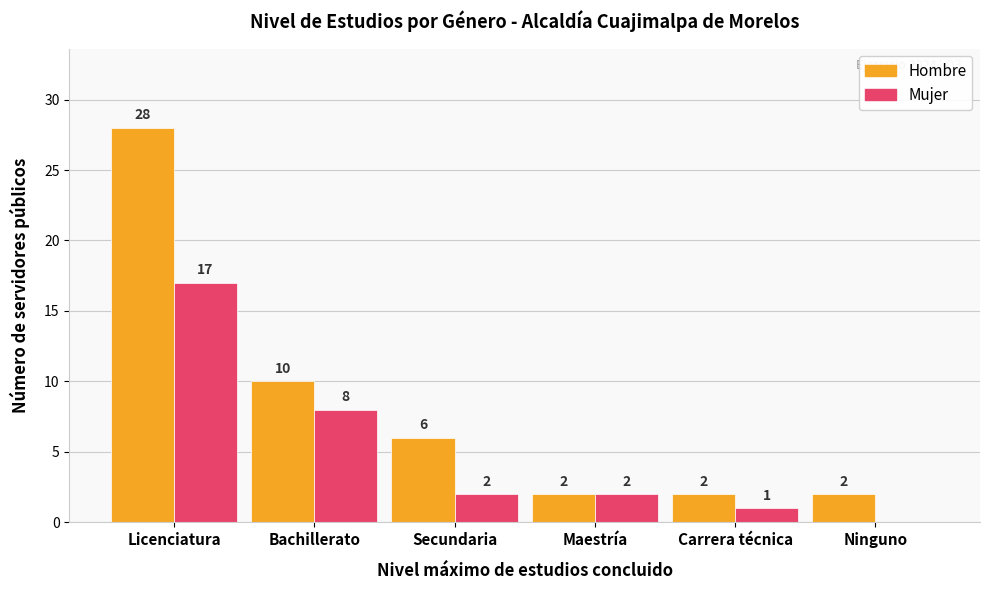

The Hombre series shows 10 at Bachillerato. True or false?

True